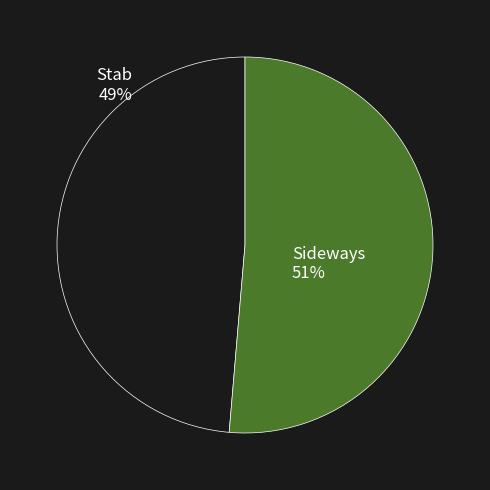

Is the sum of Stab and Sideways greater than half?

Yes